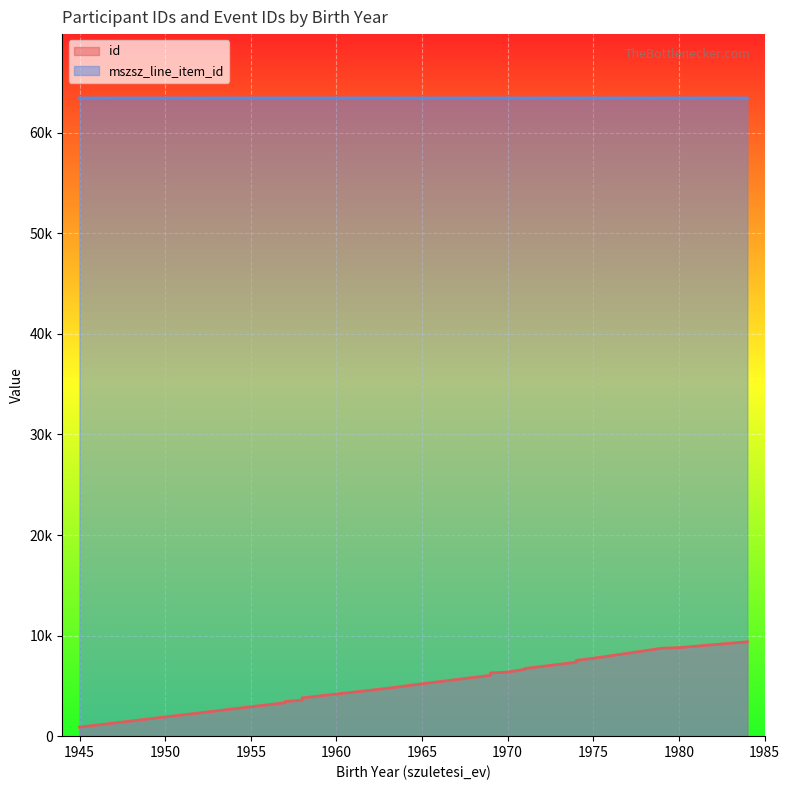

Between 1963 and 1969, which is larger?

1969